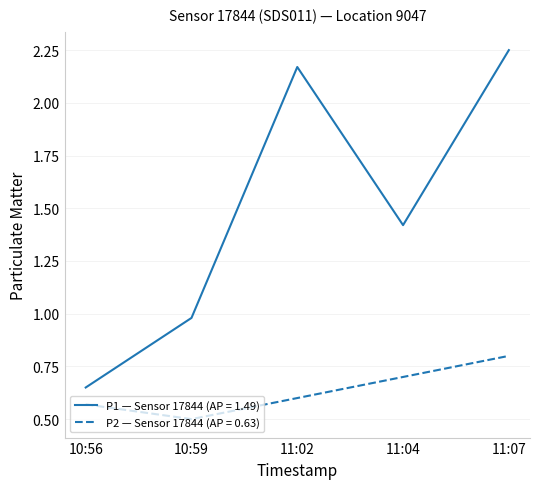

Rank the series by their average value, from highest to lowest.

P1 — Sensor 17844 (AP = 1.49), P2 — Sensor 17844 (AP = 0.63)